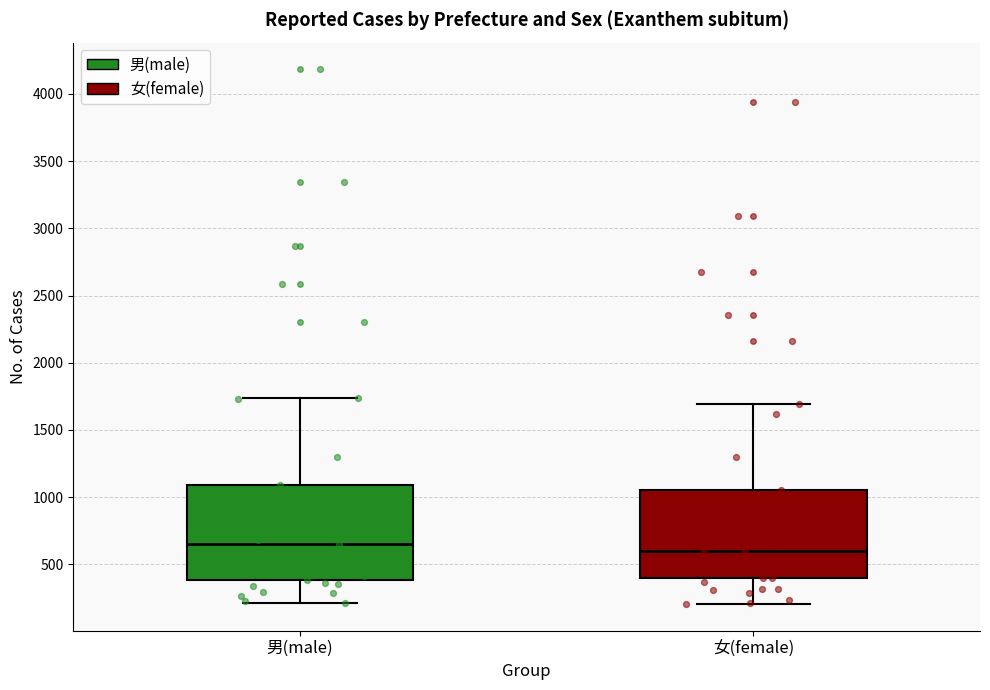

Reading left to right, transcribe this box plot: for each box, give where its median line is, the range the box spans, and where its two whiskers end, as read against the y-axis. The values are not printed on the chart, so give them approximately, as read against the axis.

男(male): median 650, box 400 to 1100, whiskers 200 to 1750
女(female): median 600, box 400 to 1050, whiskers 200 to 1700